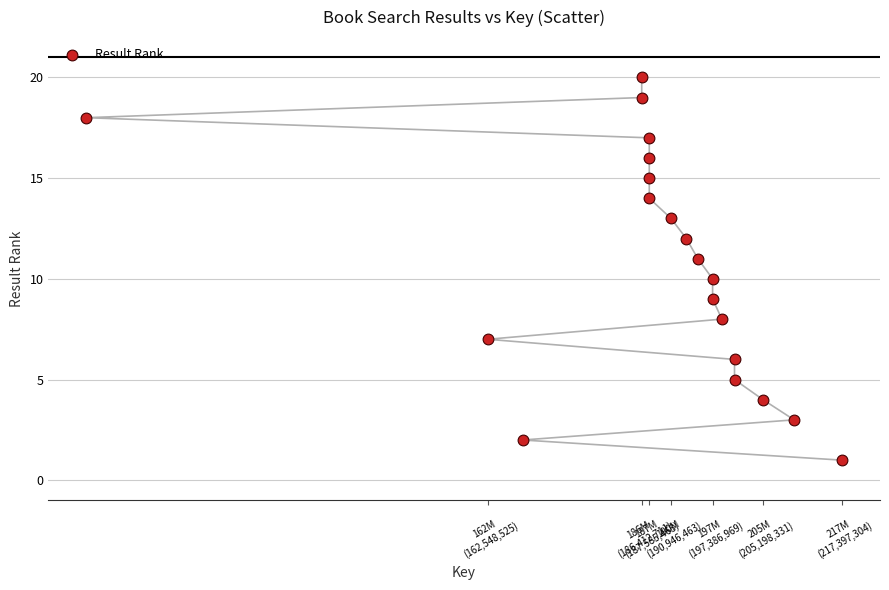

What is the range of X values (max minus min)?

116995534